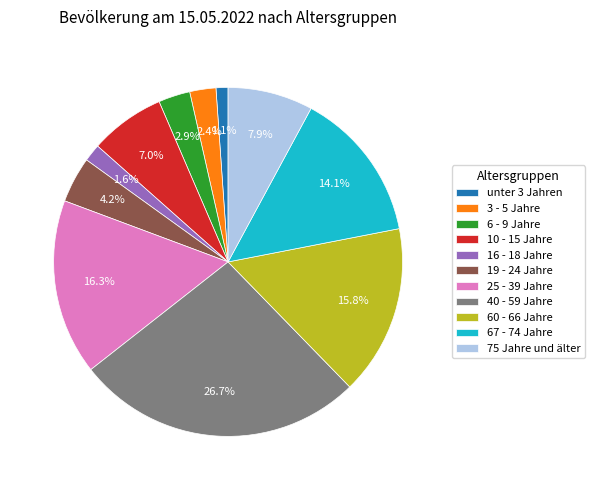

What percentage is NOT represented by 6 - 9 Jahre?

97.1%